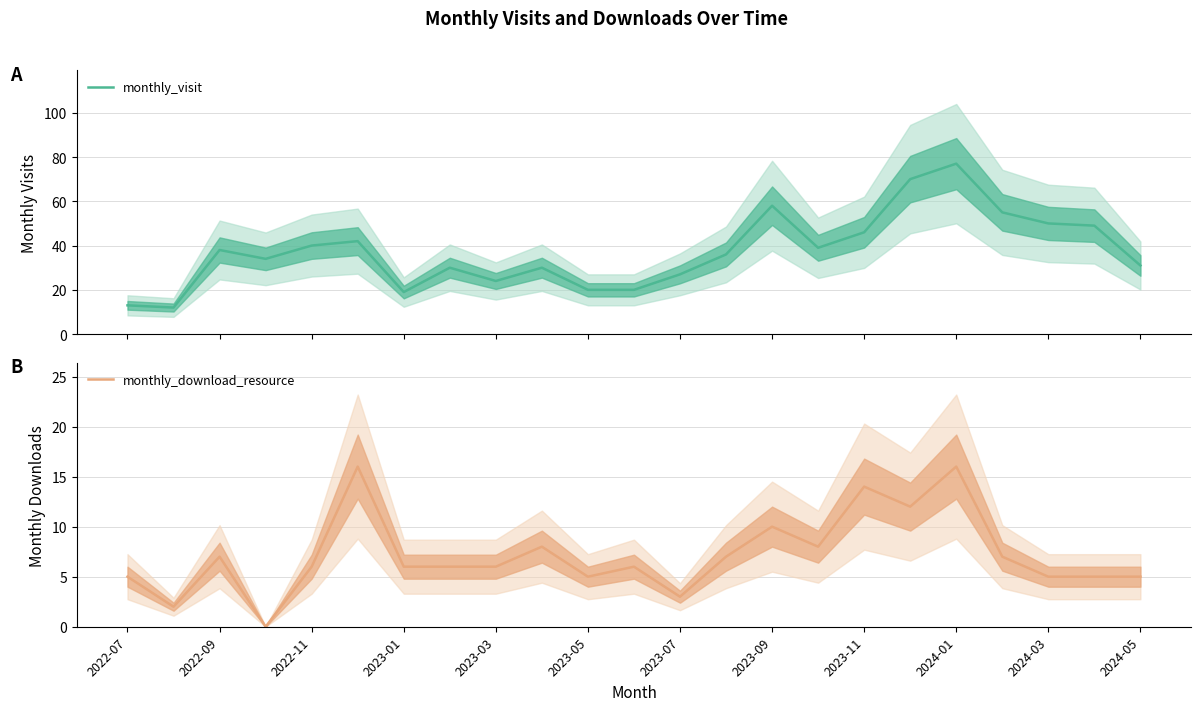

True or false: monthly_visit and monthly_download_resource cross at least once.

False